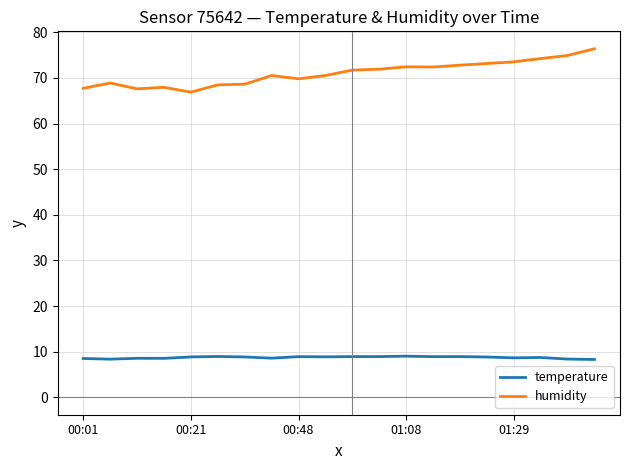

Which series has the widest spread of values?

humidity